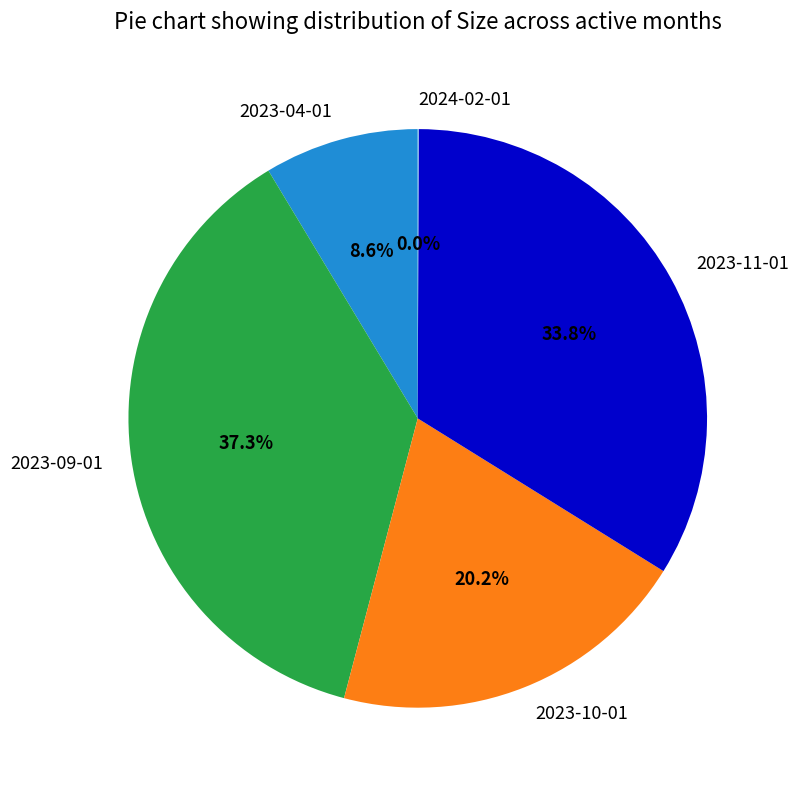

To the nearest percent, what portion does 2023-10-01 represent?

20%